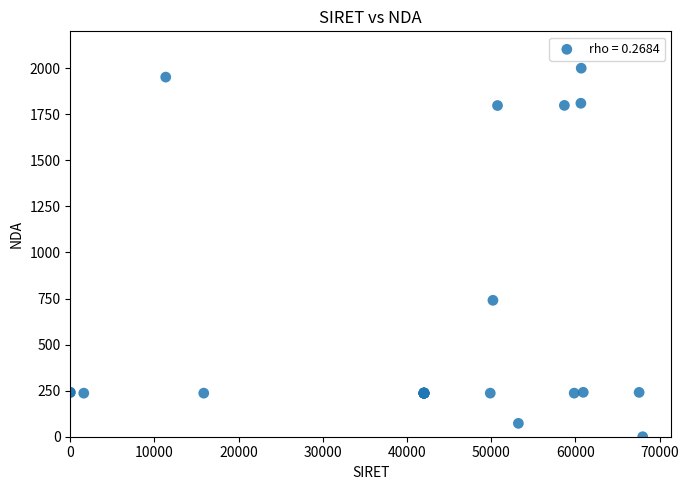

What Y value in the scatter plot is closest to 1000?

740.3